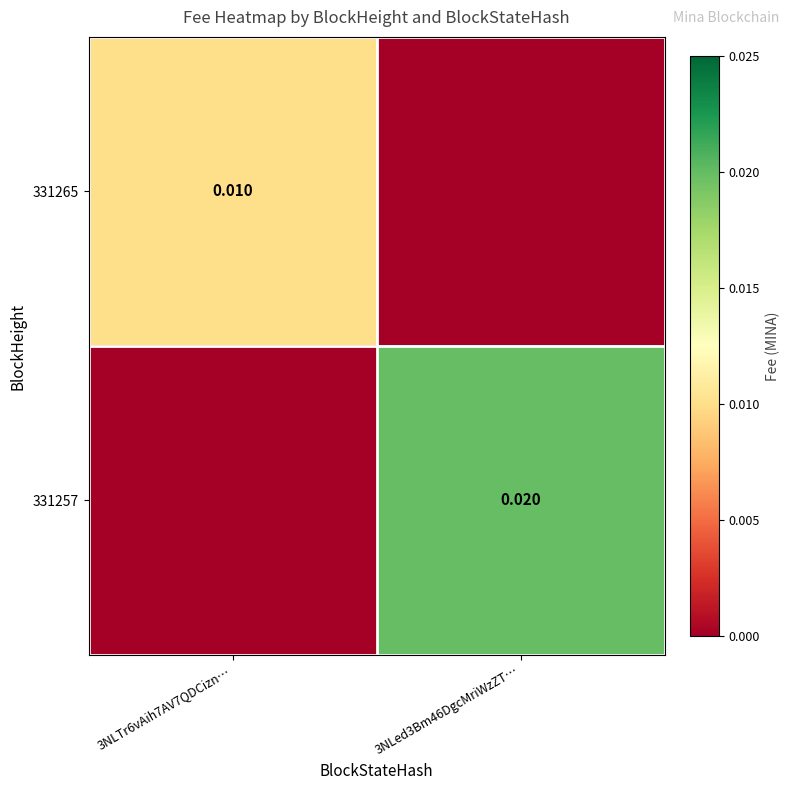

Is the value of 331265 at 3NLTr6vAih7AV7QDCizn… greater than the value of 331257 at 3NLed3Bm46DgcMriWzZT…?

No